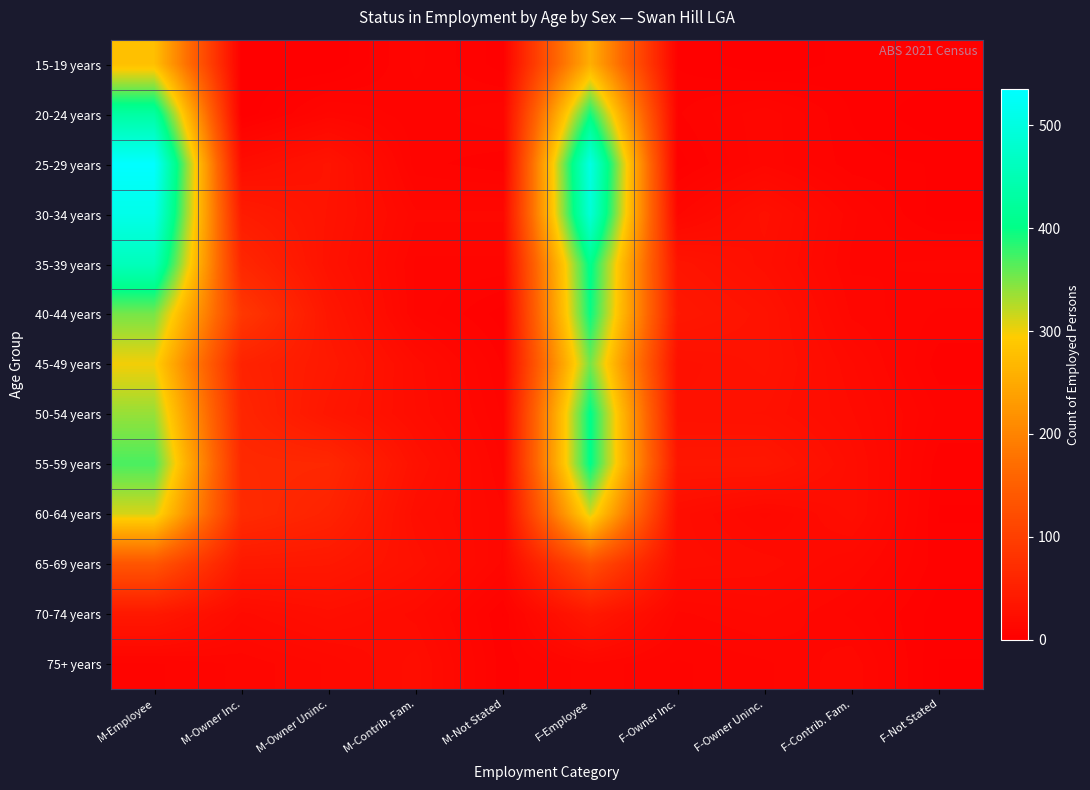

What is the total value across all series at M-Owner Inc.?

532